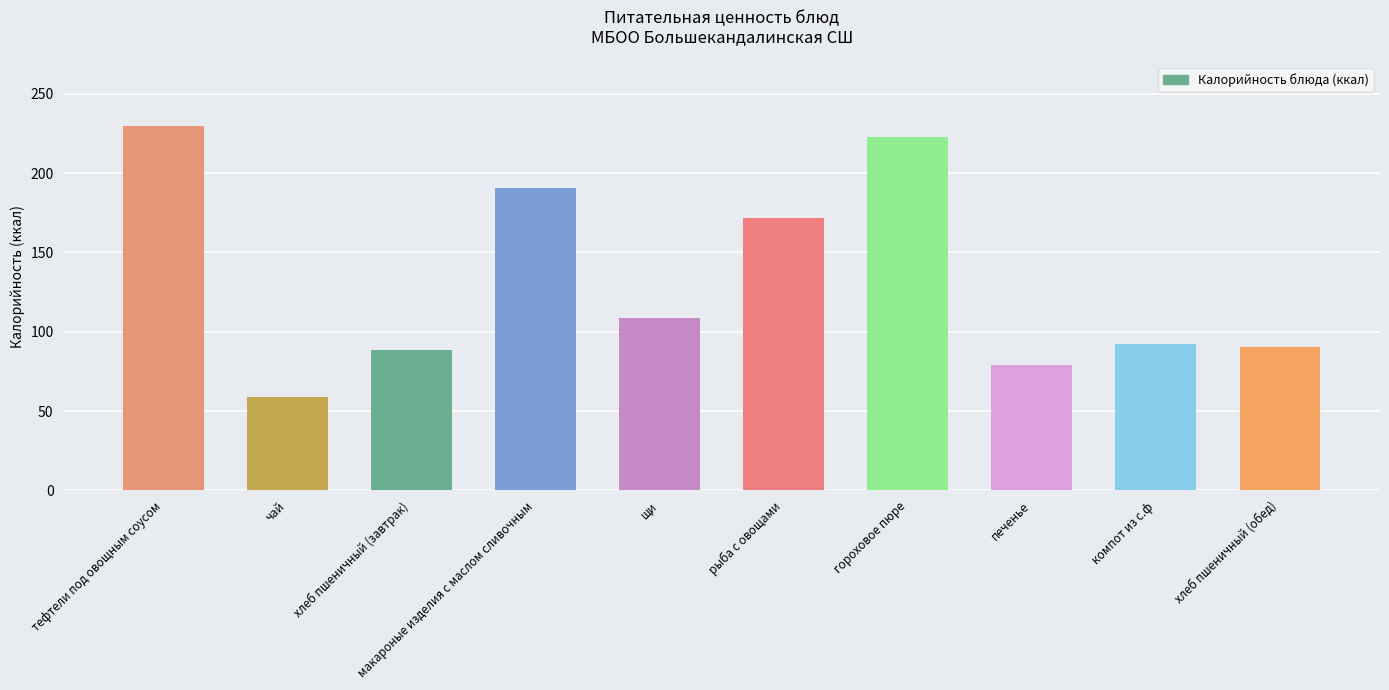

What is the difference between the second highest and second lowest values?

143.9